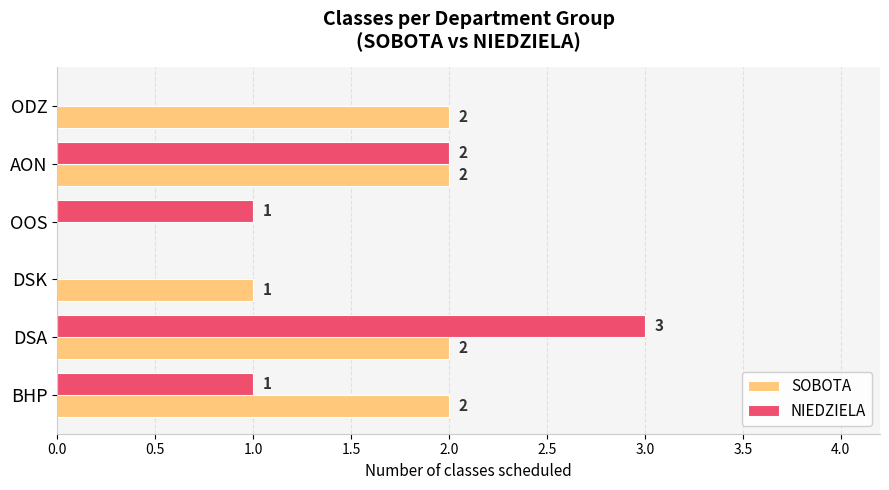

Where is SOBOTA nearest to the value 1?

DSK